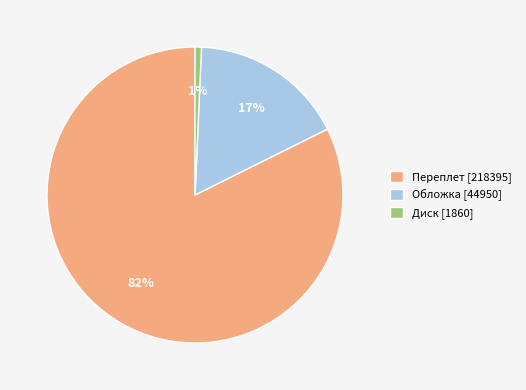

Is the sum of Диск [1860] and Обложка [44950] greater than half?

No